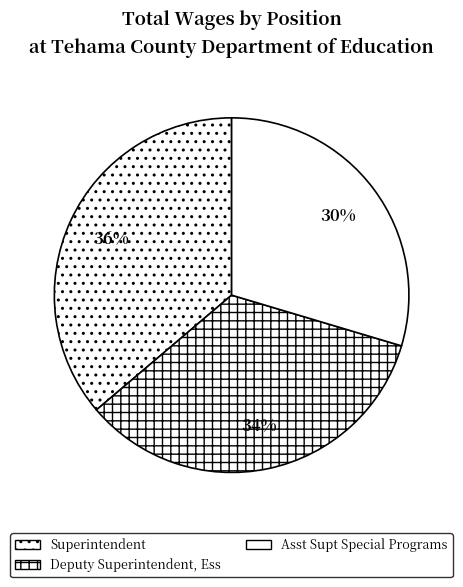

What is the smallest slice in the pie chart?

Asst Supt Special Programs